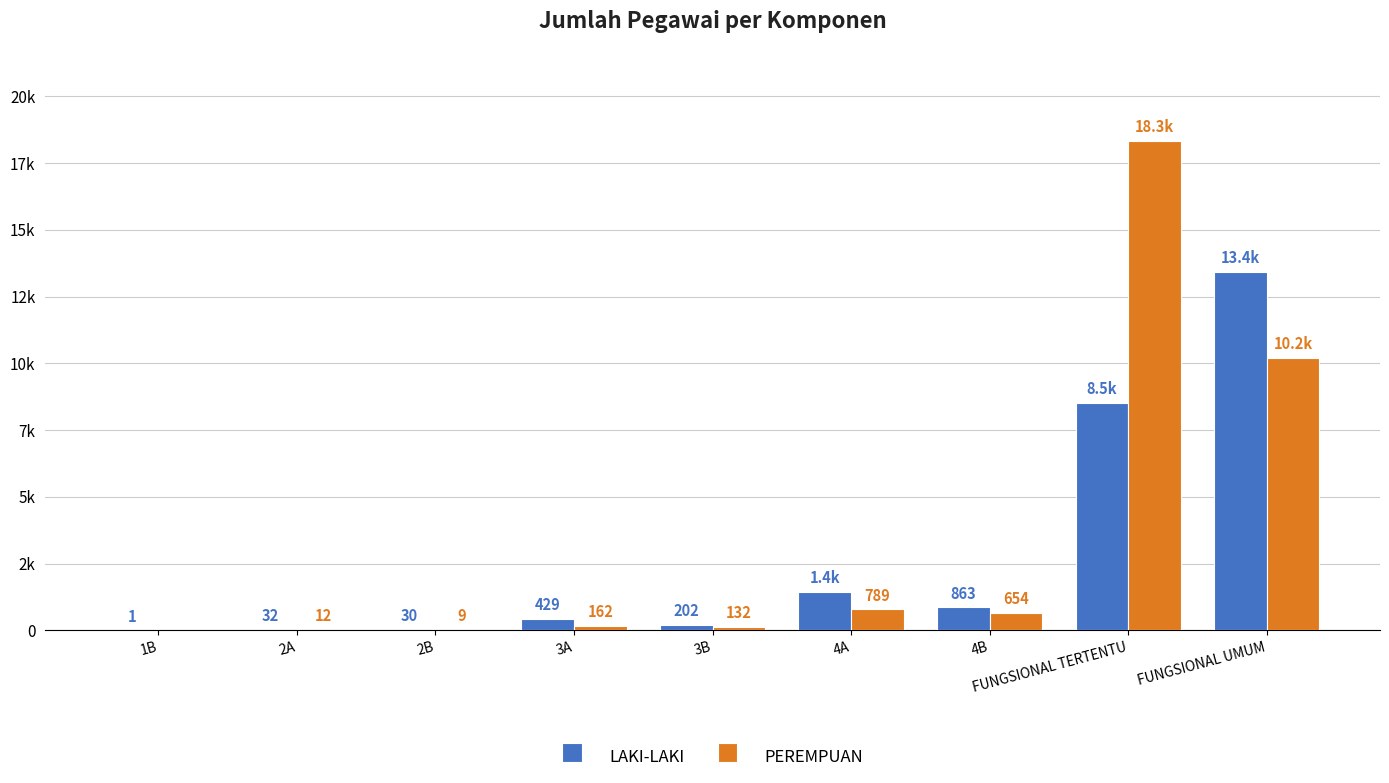

Does the chart contain stacked bars?

No